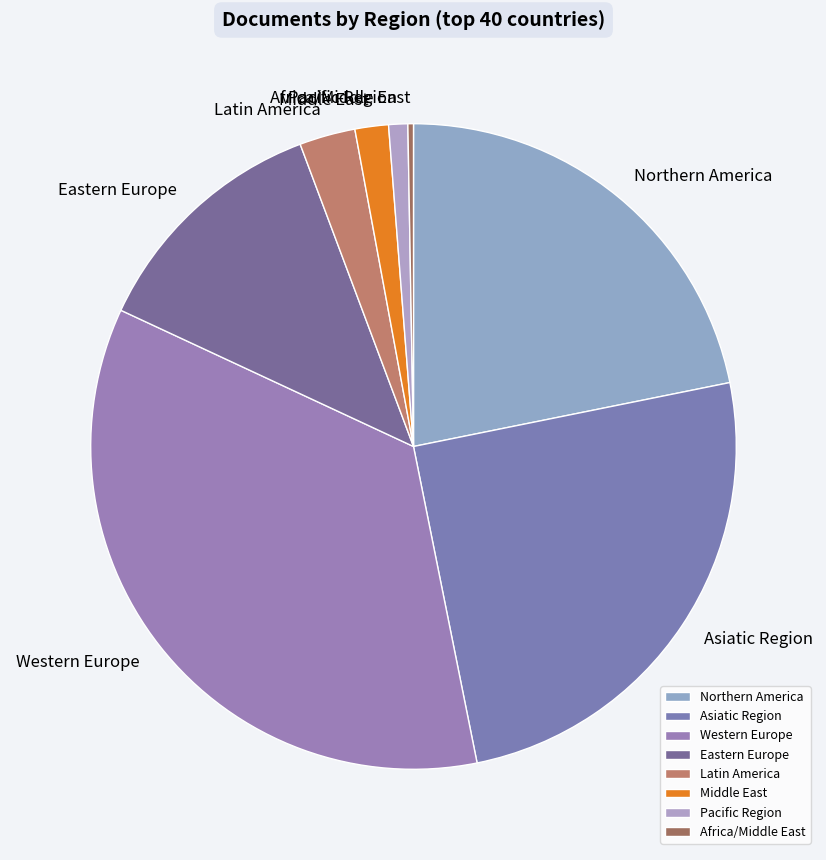

Is it true that Western Europe is 23% of the pie?

False